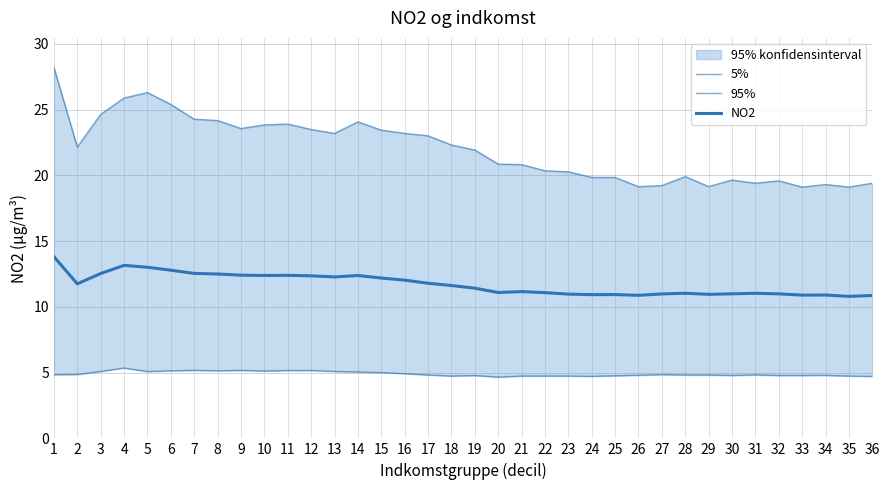

Rank the series by their maximum value, from lowest to highest.

5%, NO2, 95%